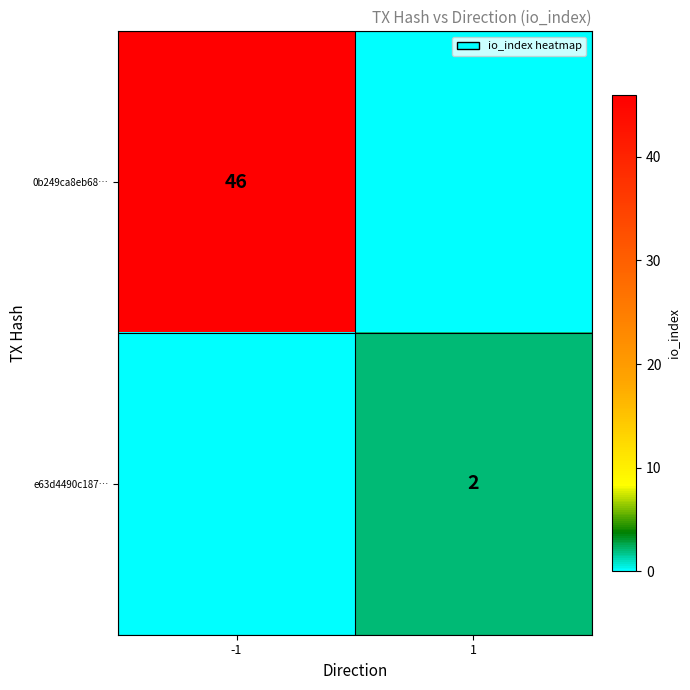

The value of 0b249ca8eb68… at -1 is 82. True or false?

False